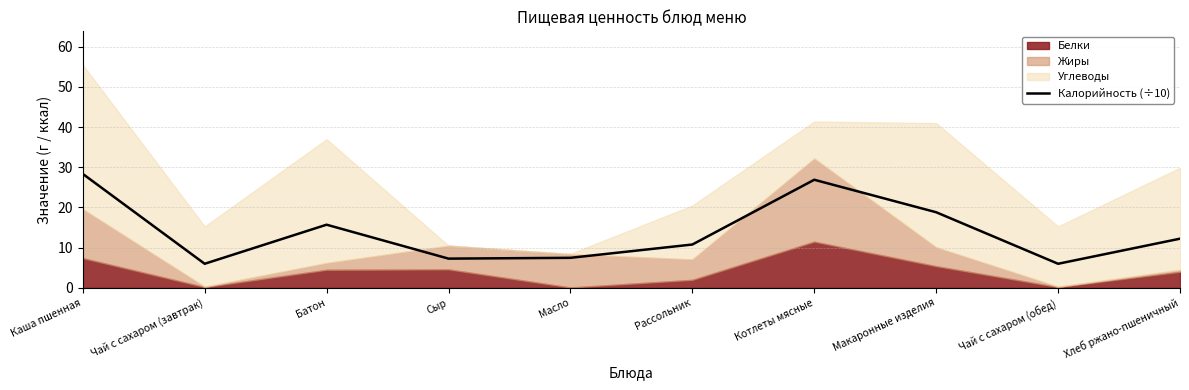

What is the difference between the maximum and minimum values?

22.4